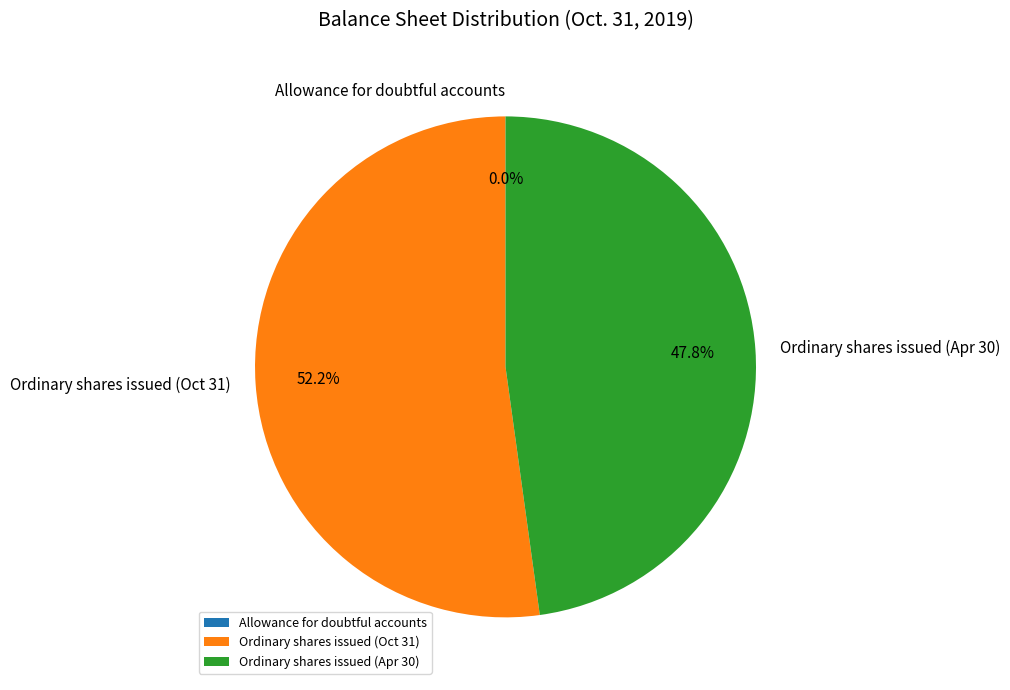

Do Ordinary shares issued (Apr 30) and Ordinary shares issued (Oct 31) together represent more than half of the pie?

Yes